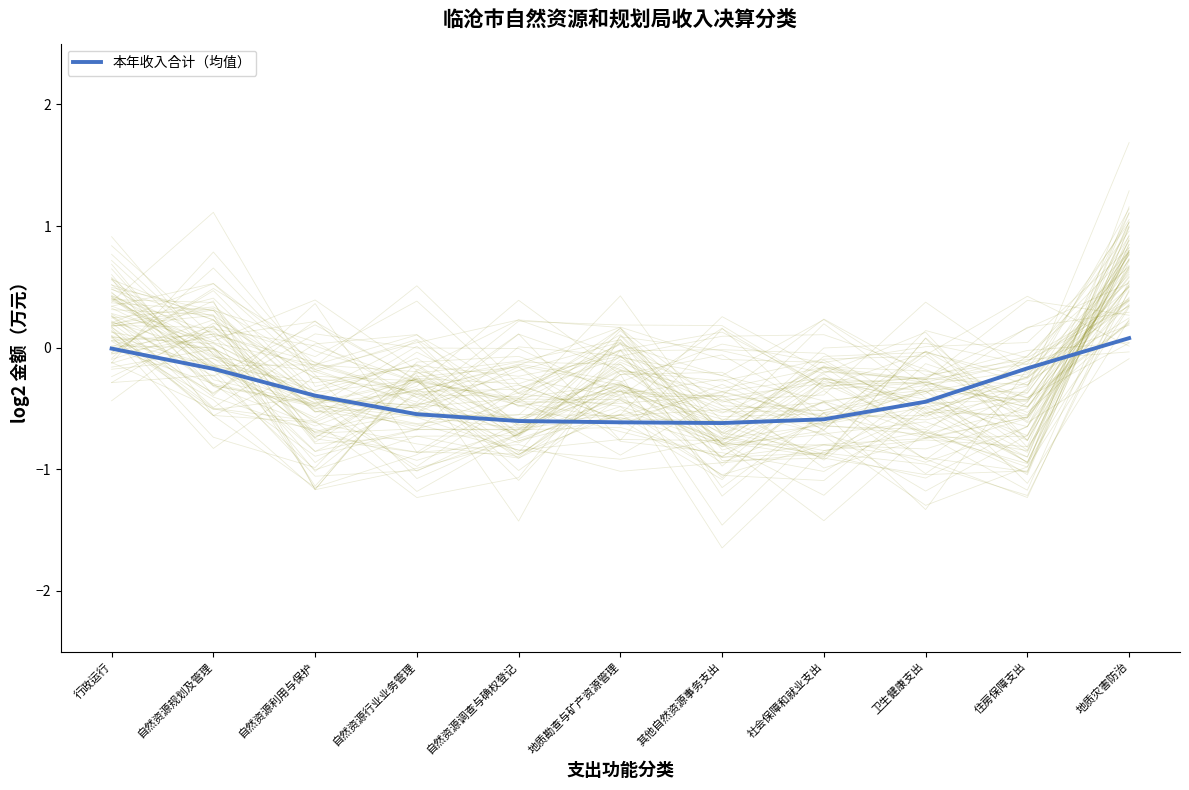

What is the change in value from 行政运行 to 卫生健康支出?

-0.4